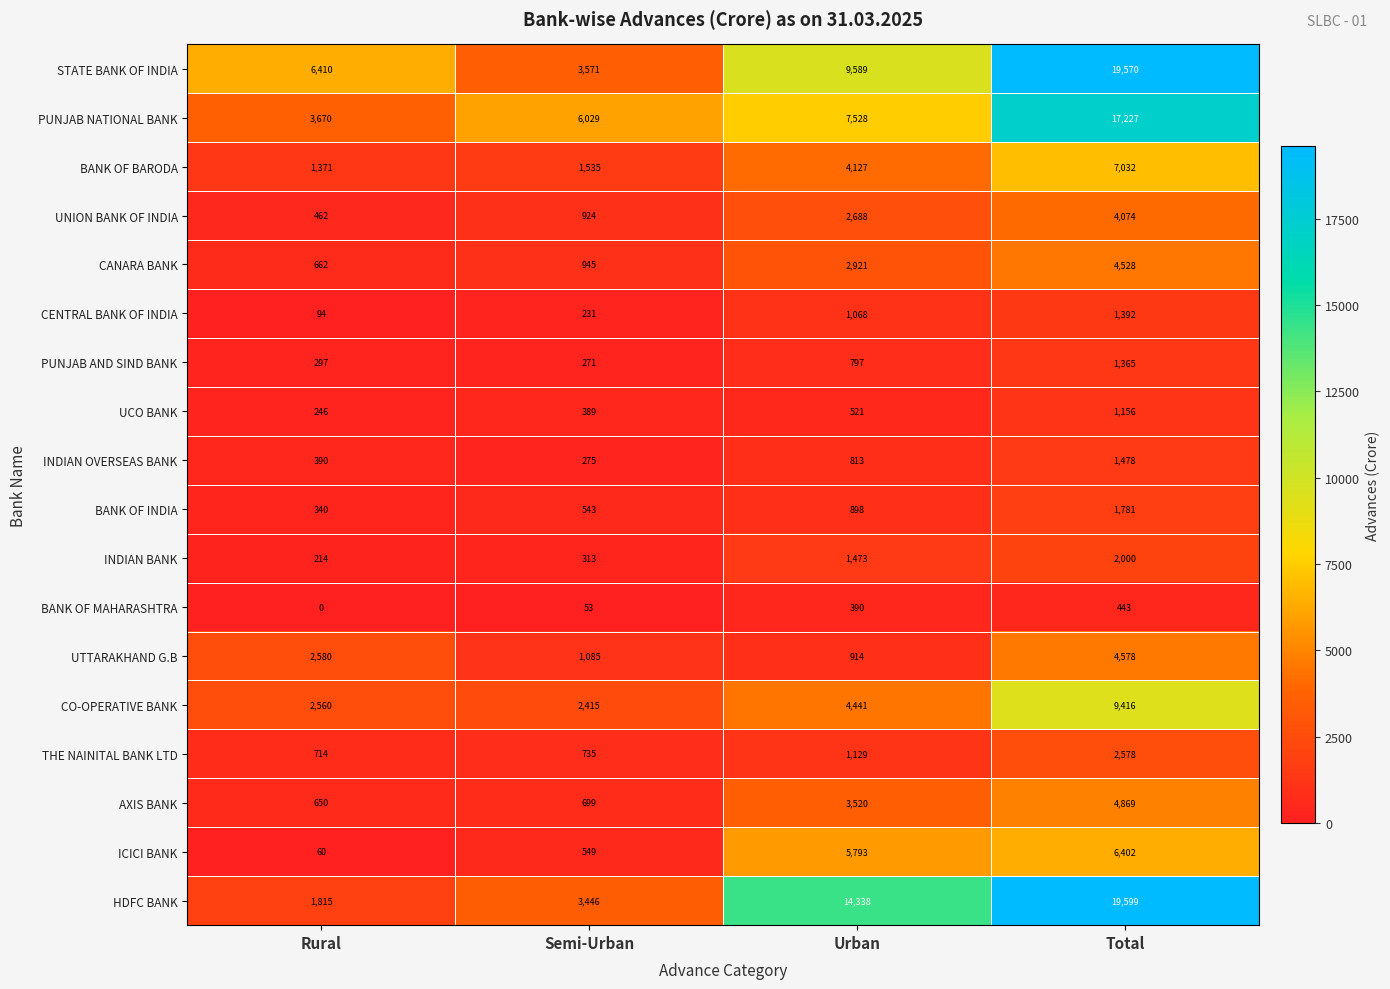

The value of UCO BANK at Total is 507. True or false?

False